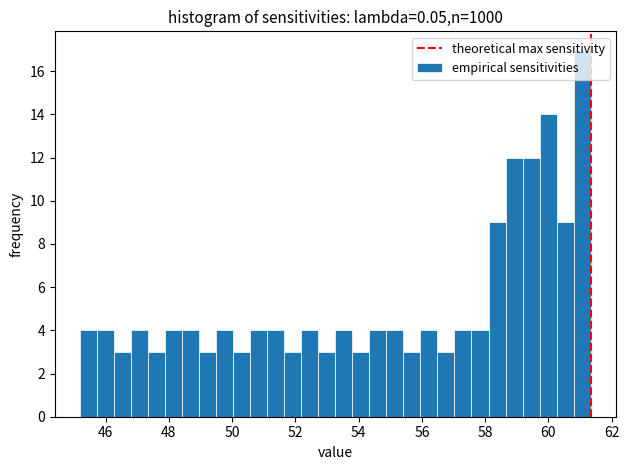

Around what value on the x-axis is the tallest bar? Give the approximate position of its centre, as read against the axis.

61.0